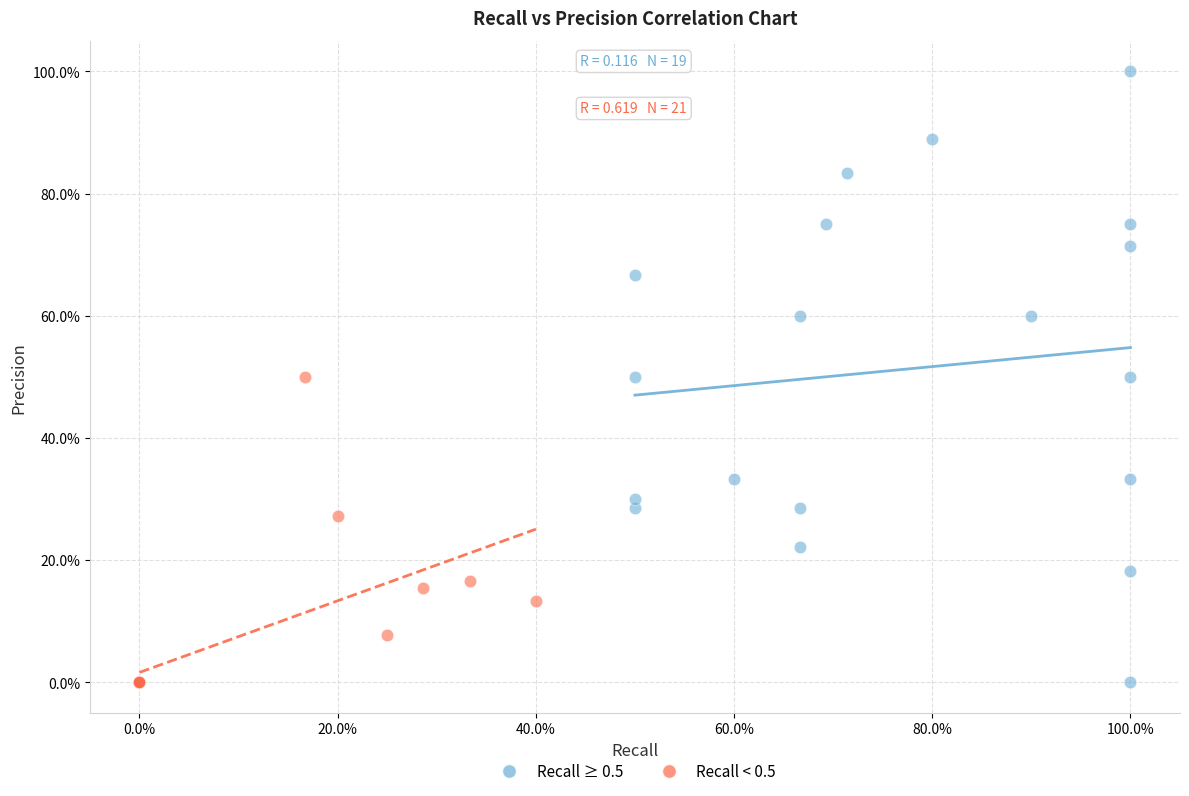

What are all the series names shown in the legend?

Recall ≥ 0.5, Recall < 0.5